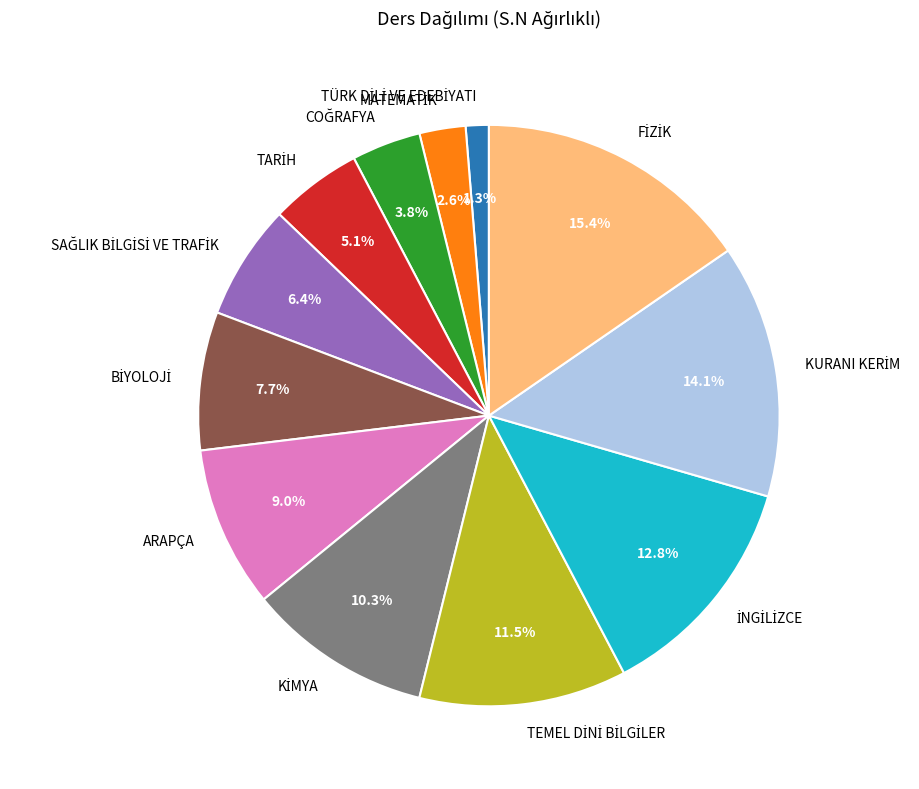

Is there a majority slice in this chart?

No